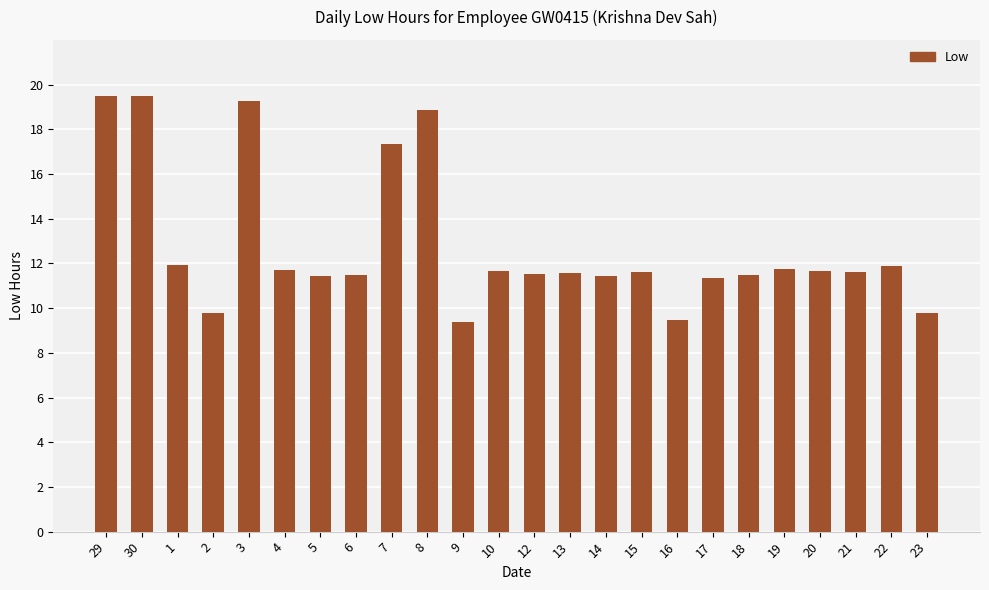

True or false: the data shows 6.0 at 8.

False